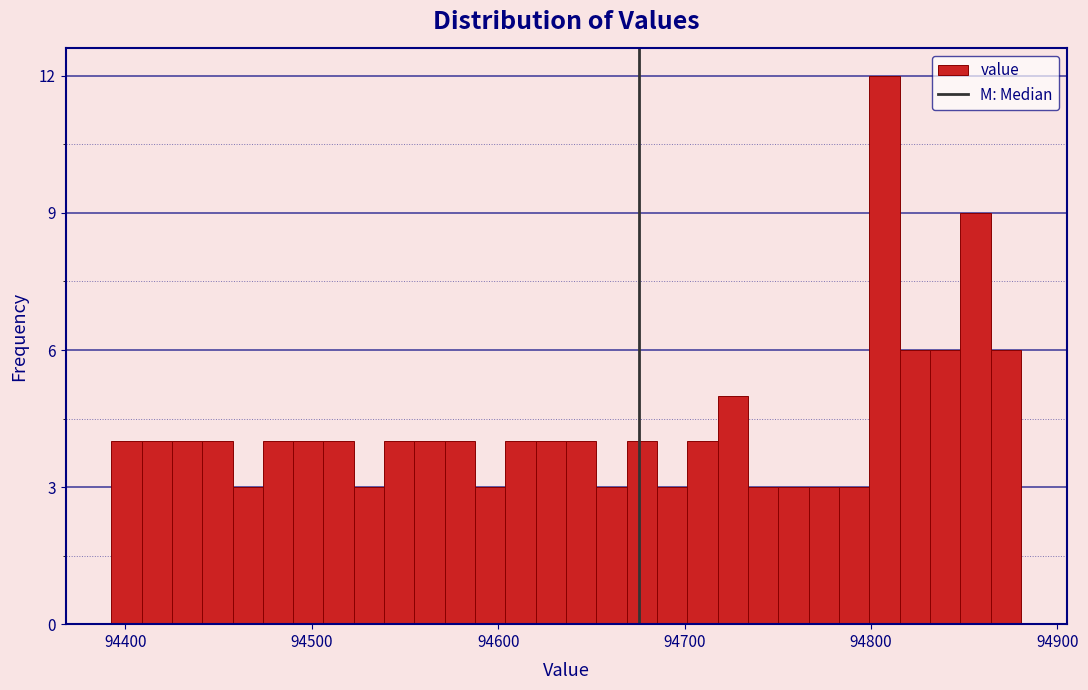

Around what value on the x-axis is the tallest bar? Give the approximate position of its centre, as read against the axis.

94810